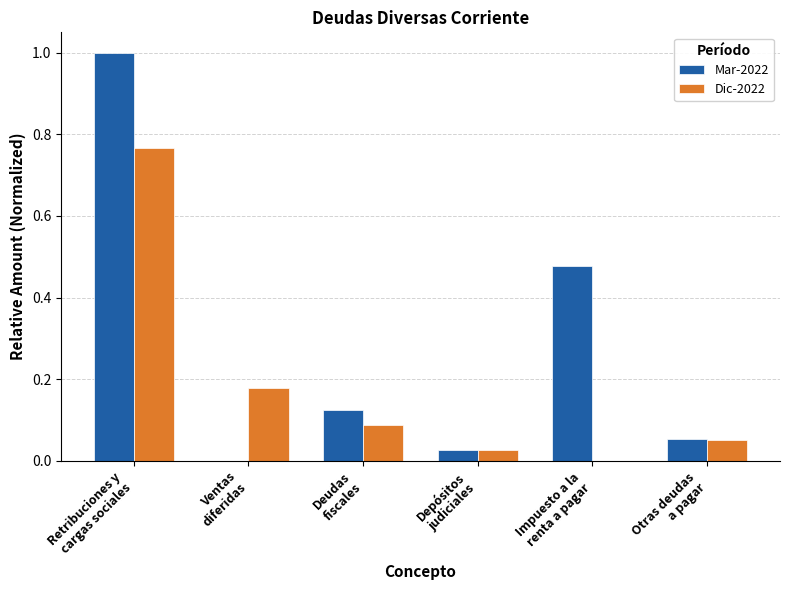

Which series has the largest total across all categories?

Mar-2022